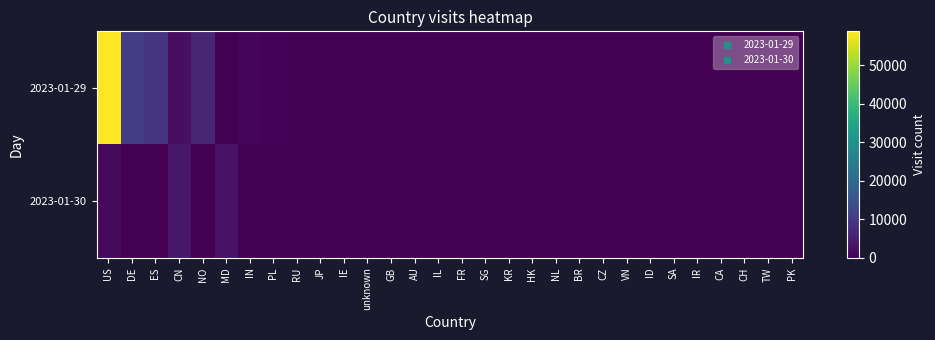

Which series changed the most between ID and SA?

2023-01-30